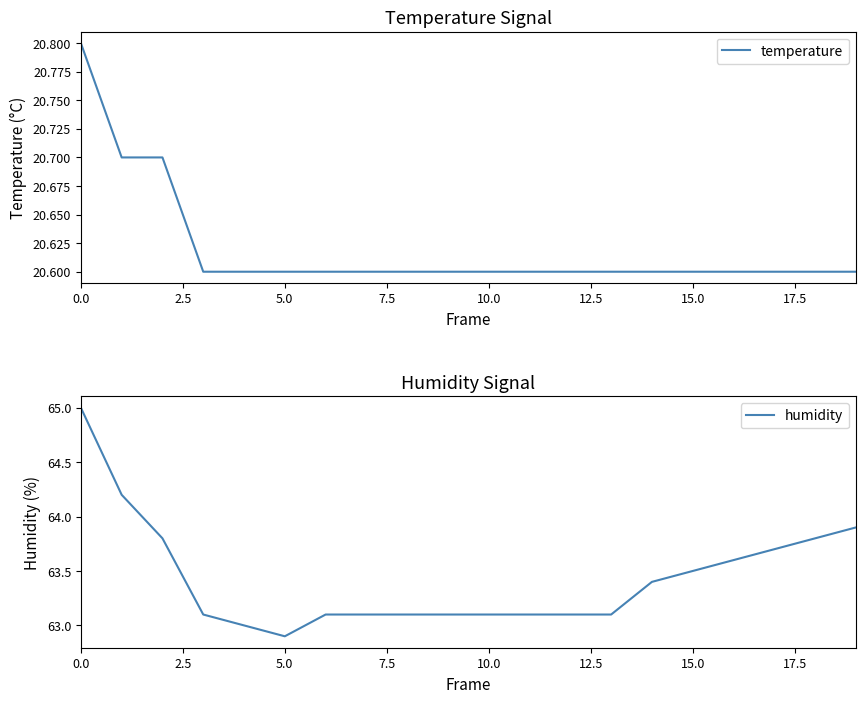

True or false: temperature and humidity cross at least once.

False